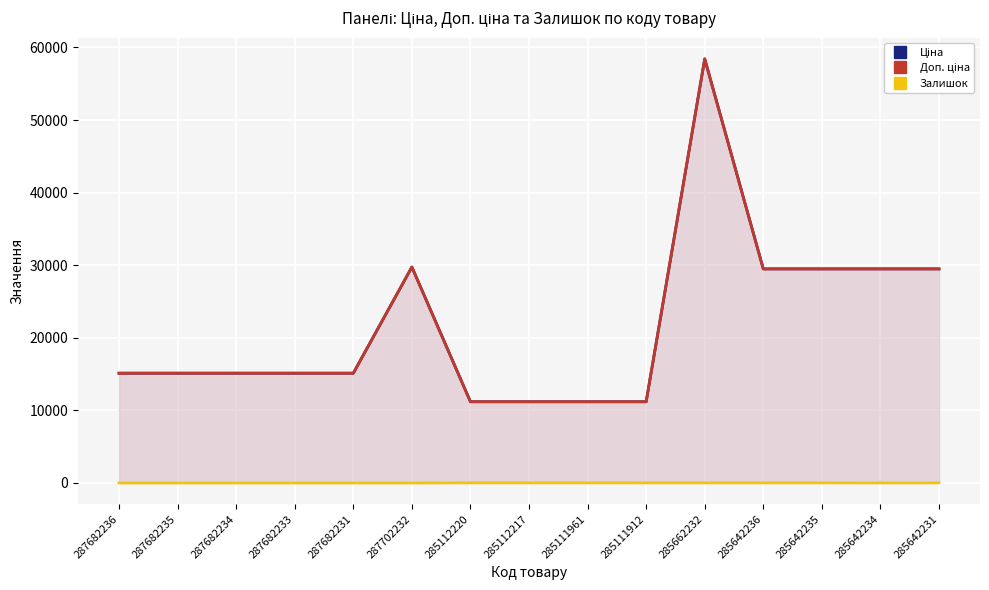

What is the sum of the Ціна values at 285642235 and 285111961?

40679.7